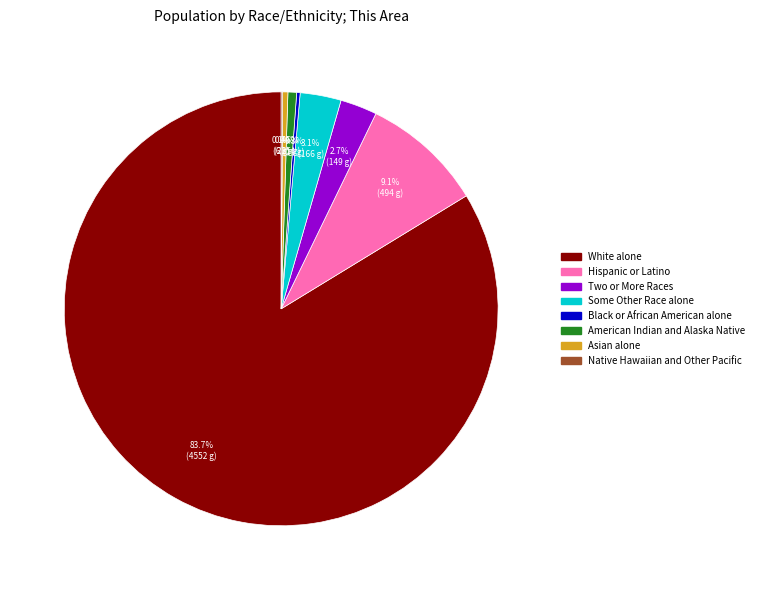

Which category accounts for the majority?

White alone